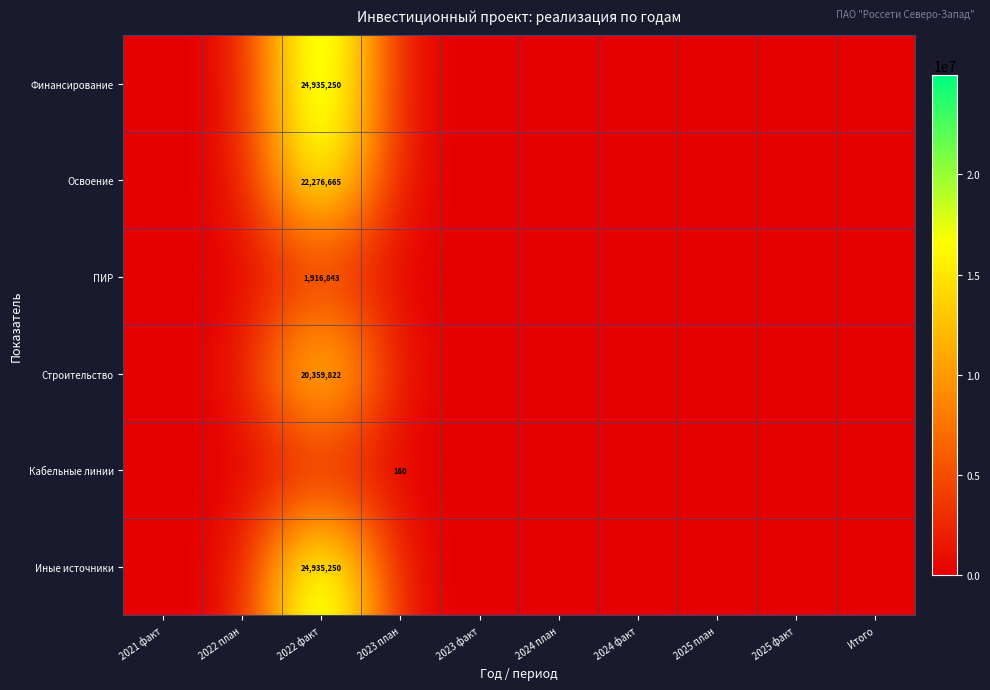

Which category has the highest value in the ПИР series?

2022 факт